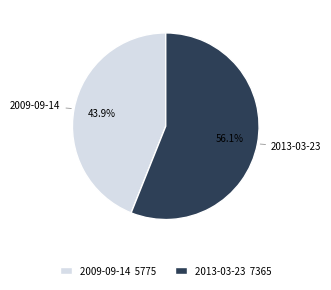

What percentage is the 2013-03-23 slice, to the nearest percent?

56%